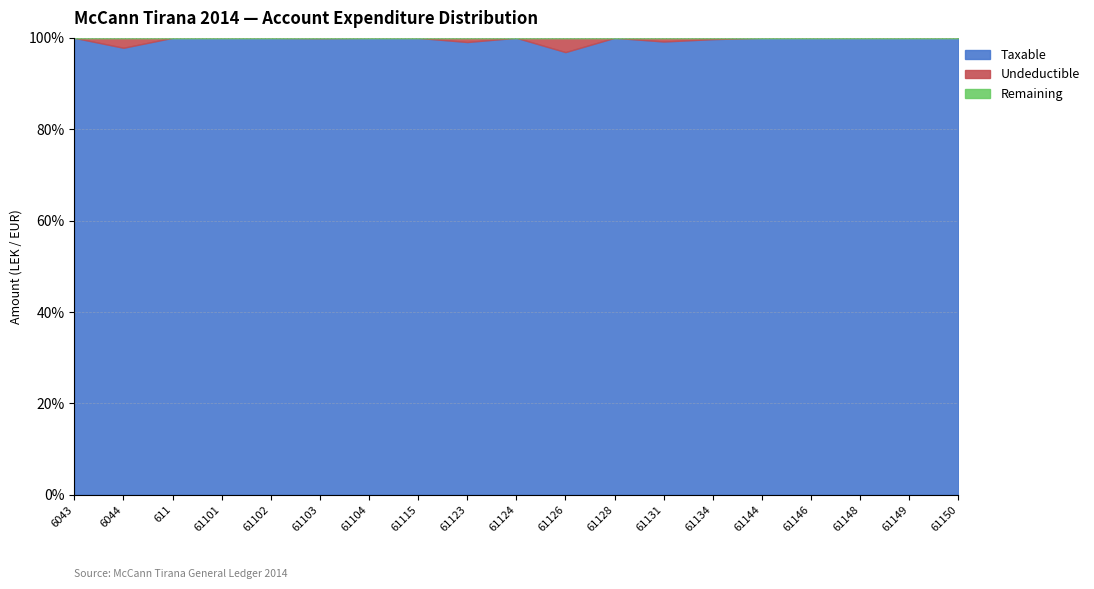

At which category does Undeductible reach its first local peak?

6044